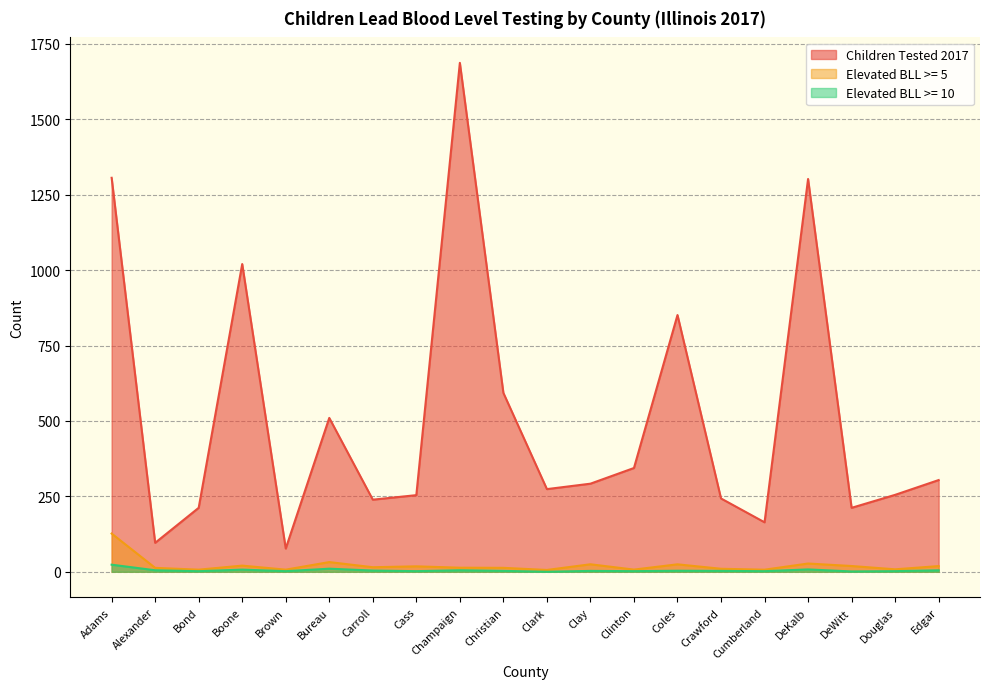

What is the difference between the second highest and minimum values in the Elevated BLL >= 5 series?

26.1